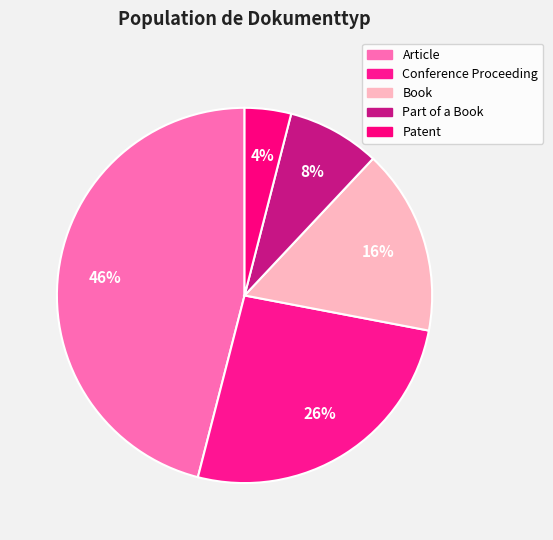

How many segments does this pie chart have?

5